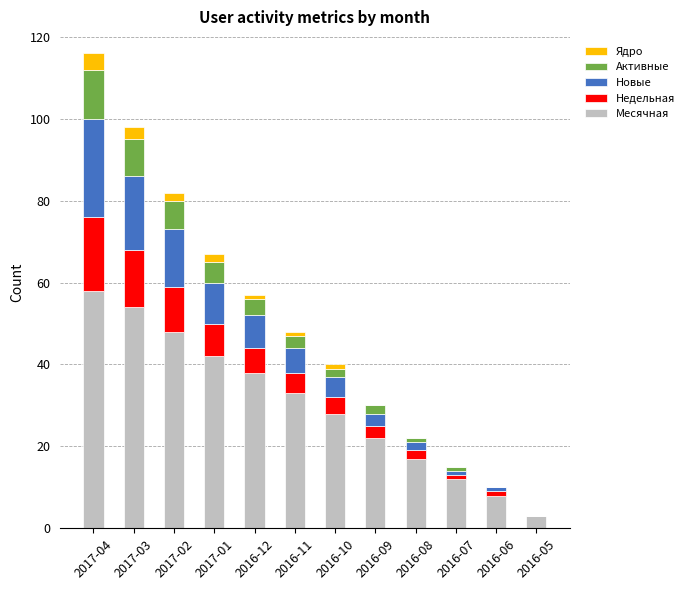

What is the highest value of the Месячная series?

58